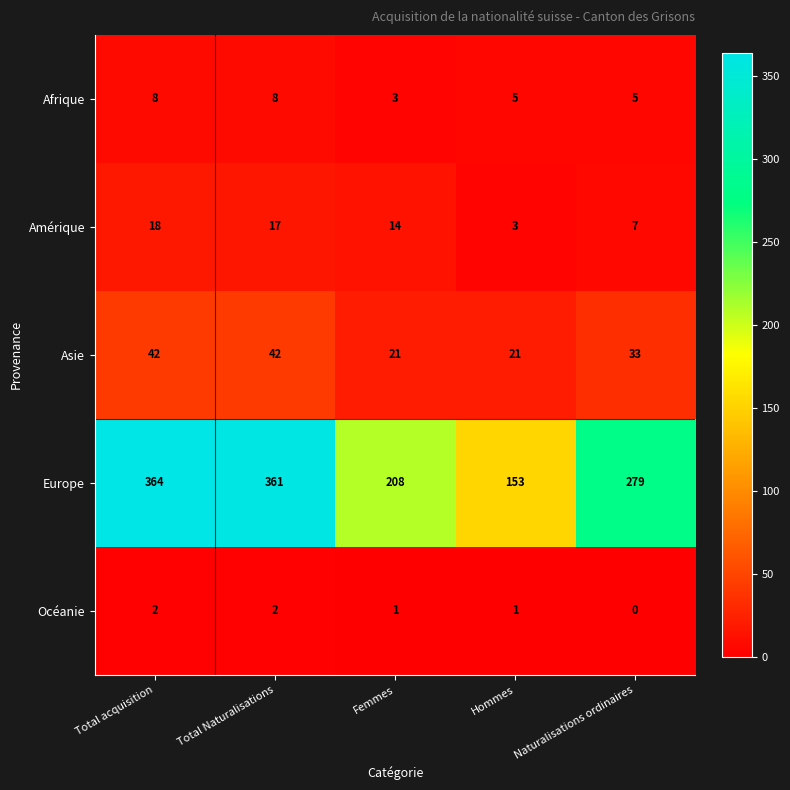

The Amérique series shows 5 at Total Naturalisations. True or false?

False